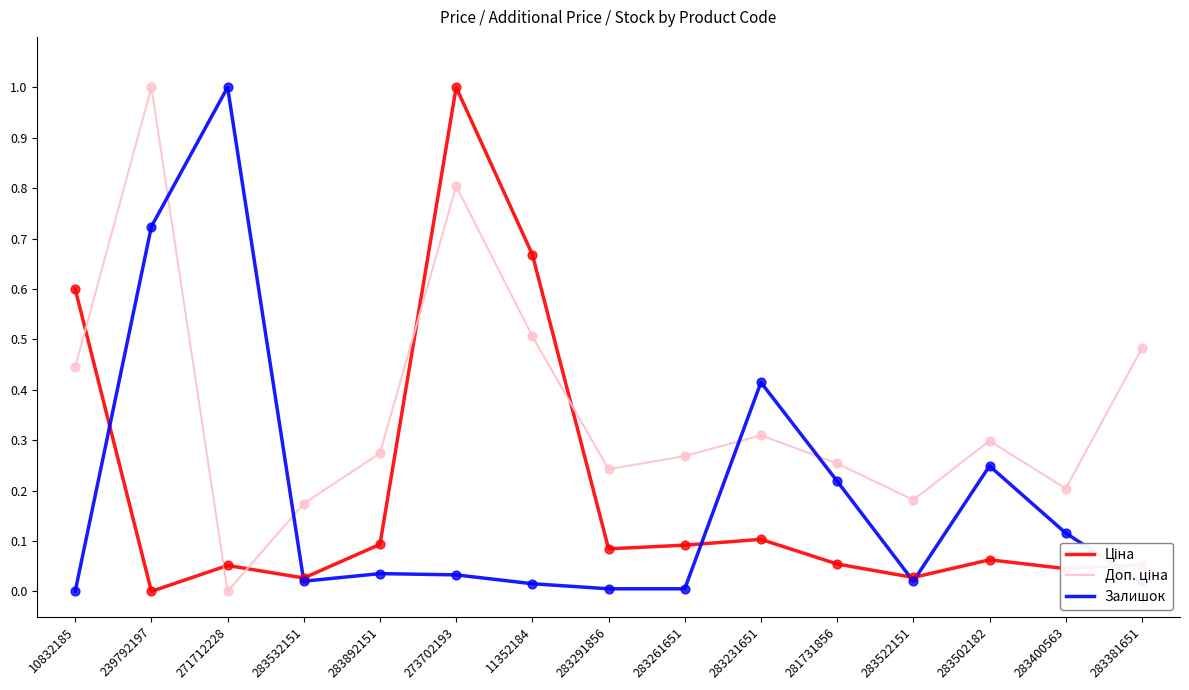

At which category is the sum across all series the highest?

273702193